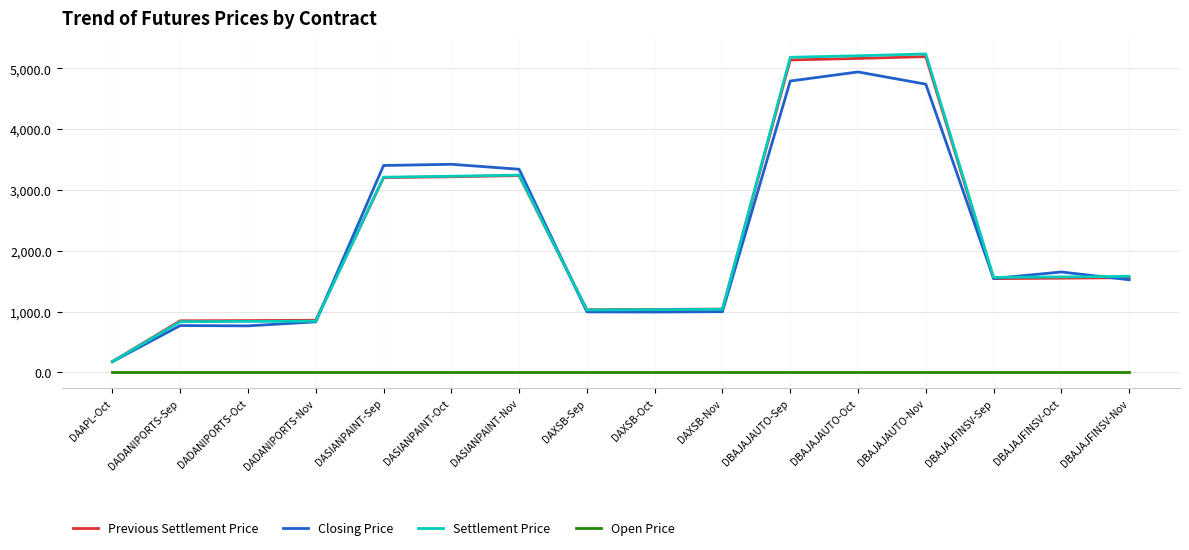

What is the difference between the second highest and second lowest values in the Settlement Price series?

4375.9